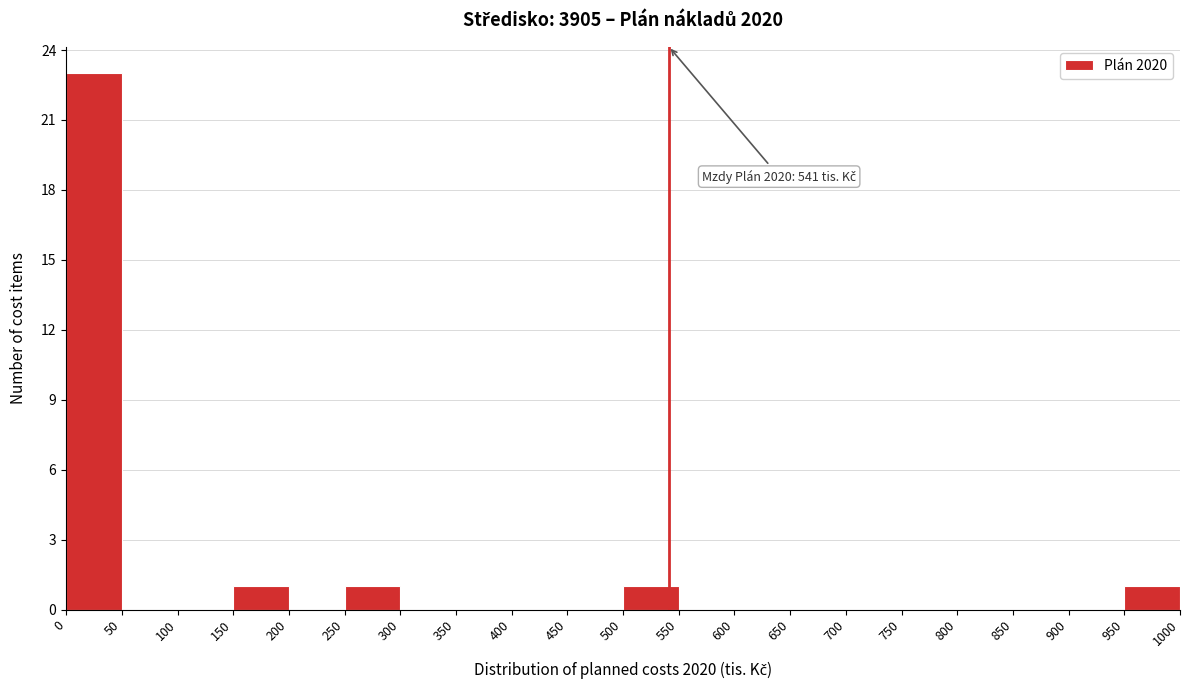

Over which range of the x-axis is the bar tallest?

0 to 50